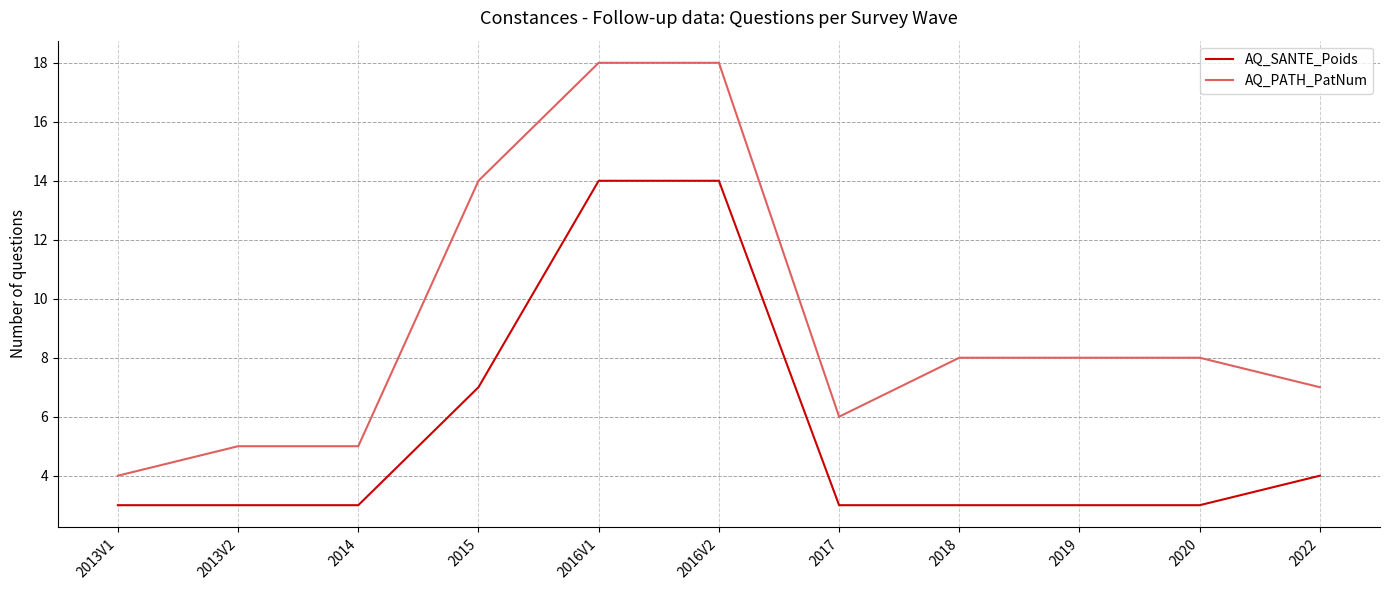

Is it true that AQ_PATH_PatNum equals 8 at 2020?

True